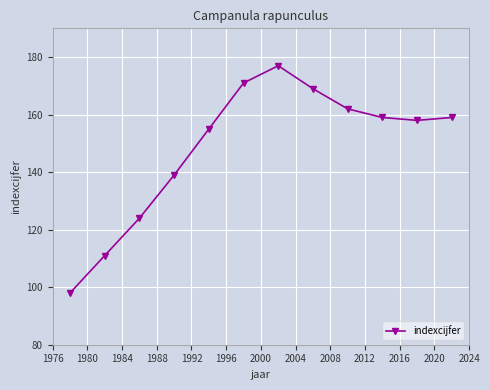

How many points are lower than both their immediate neighbors (excluding endpoints)?

1